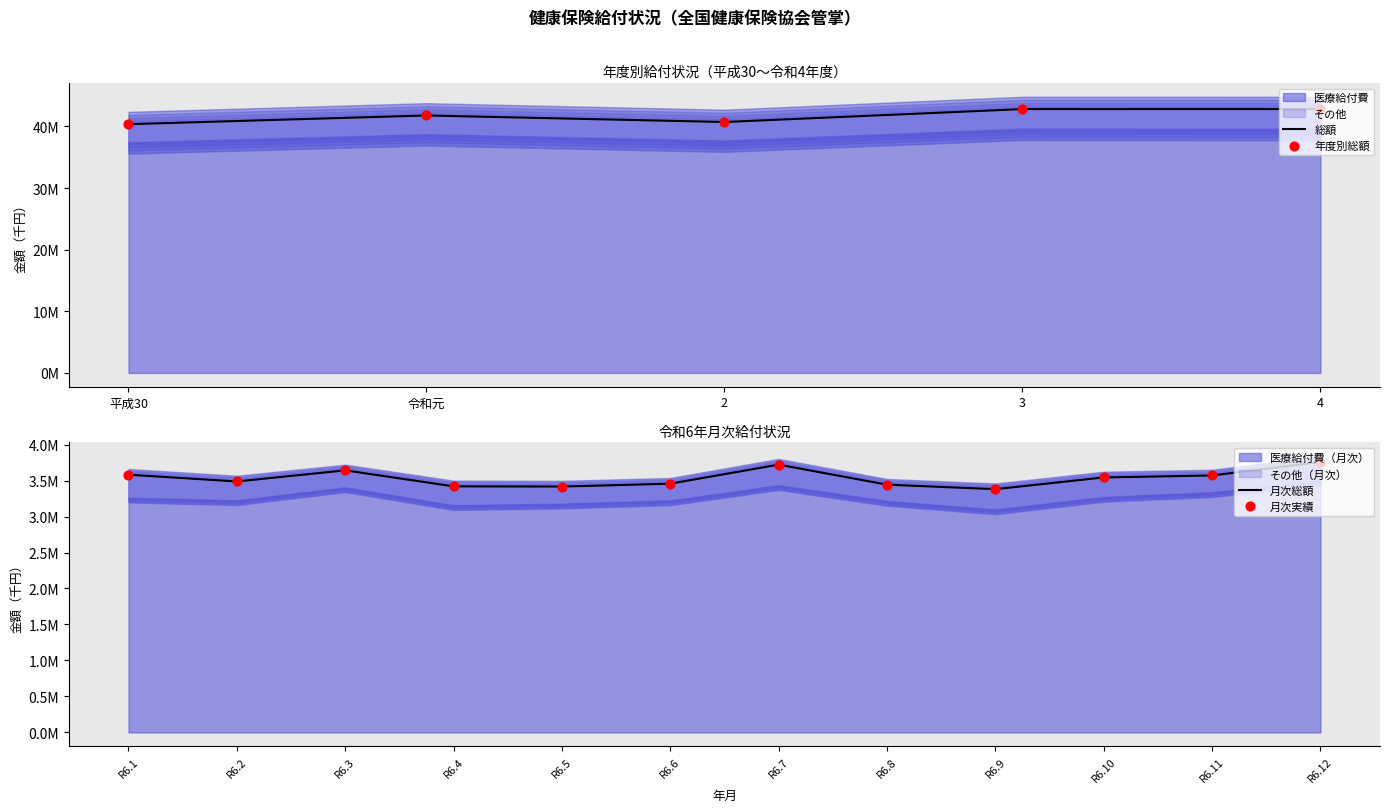

Which has a higher value, 4 or 3?

4